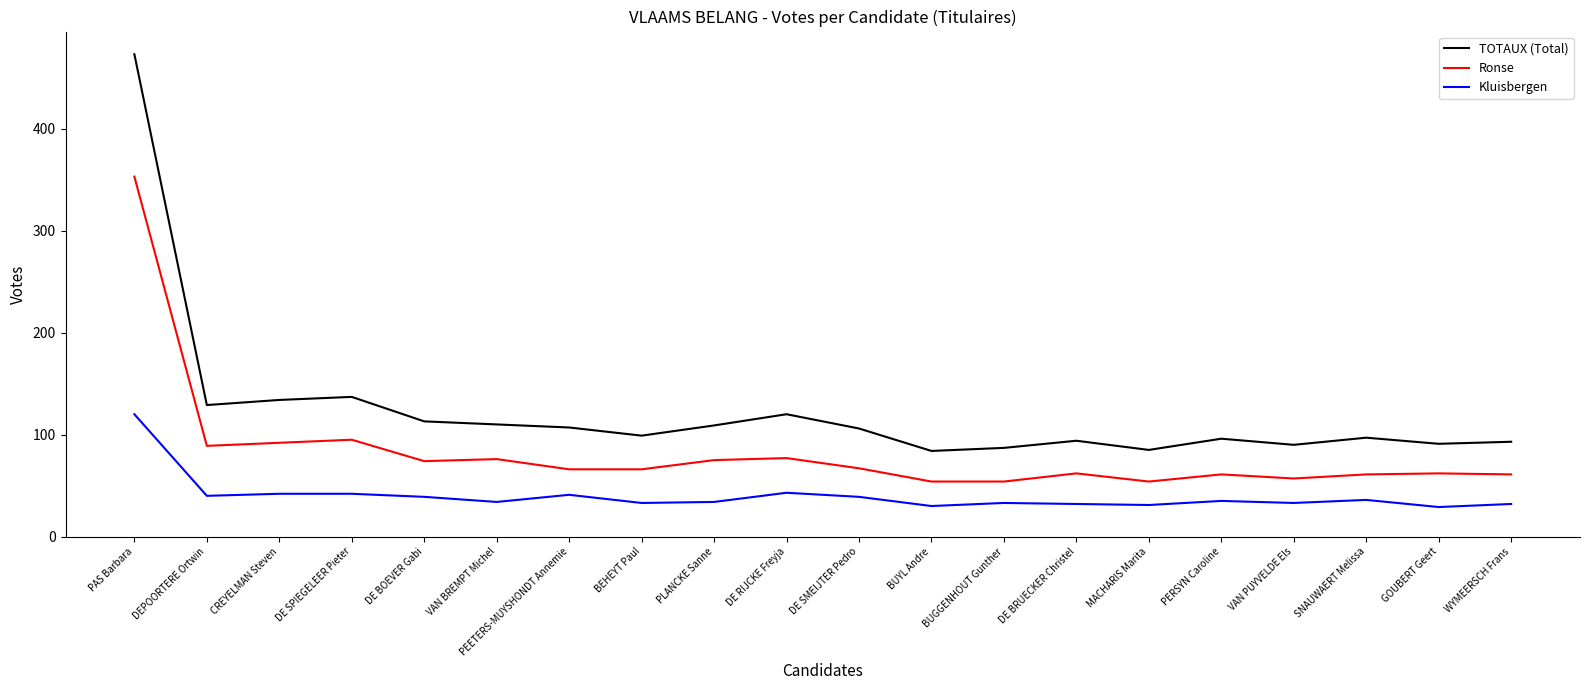

What is the total value across all series at SNAUWAERT Melissa?

194